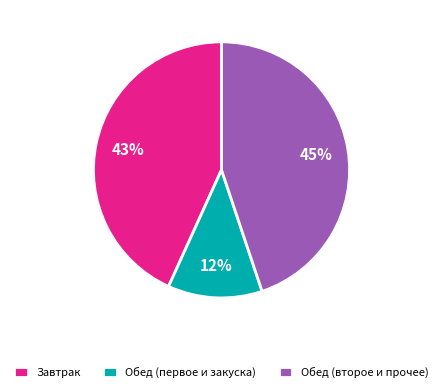

Does any single category account for the majority?

No